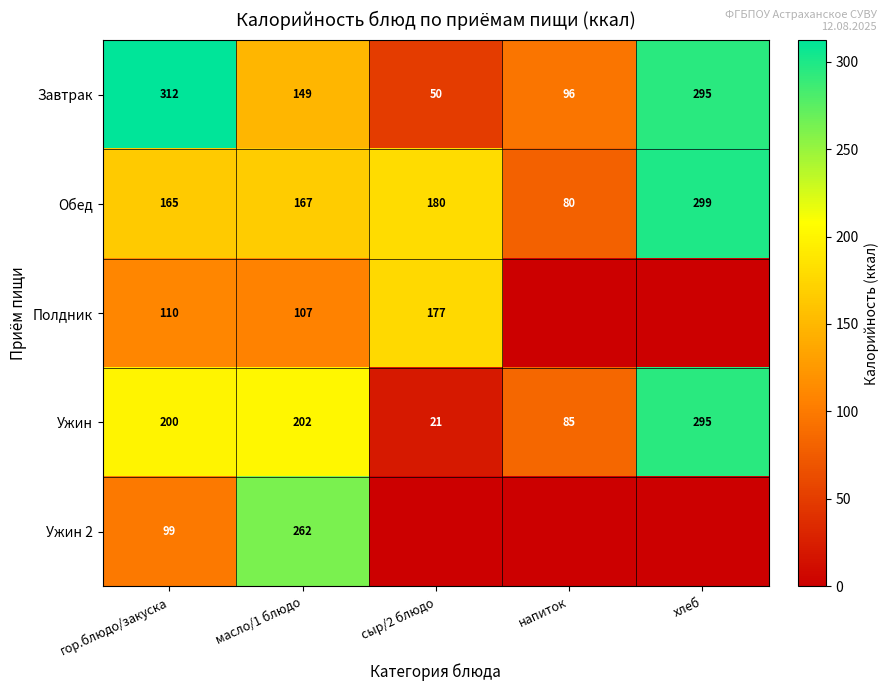

Where is Завтрак nearest to the value 181?

масло/1 блюдо